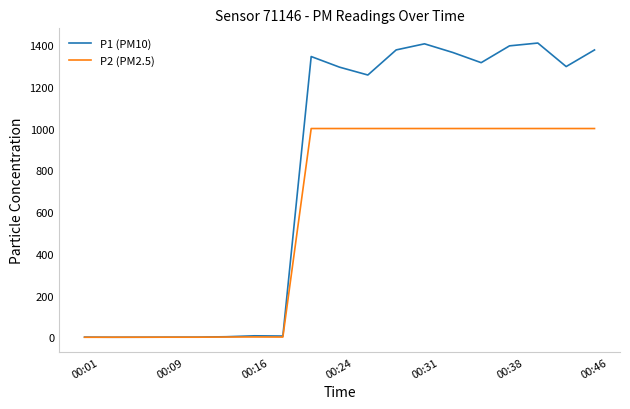

Which series has the largest range (max minus min)?

P1 (PM10)